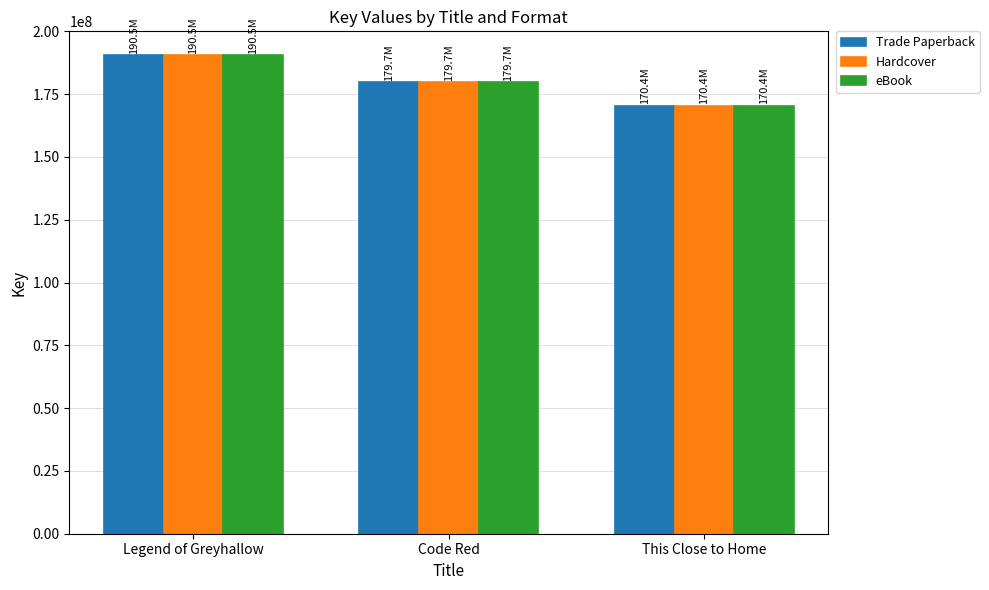

What is the difference between the maximum and minimum values in the Trade Paperback series?

20071498